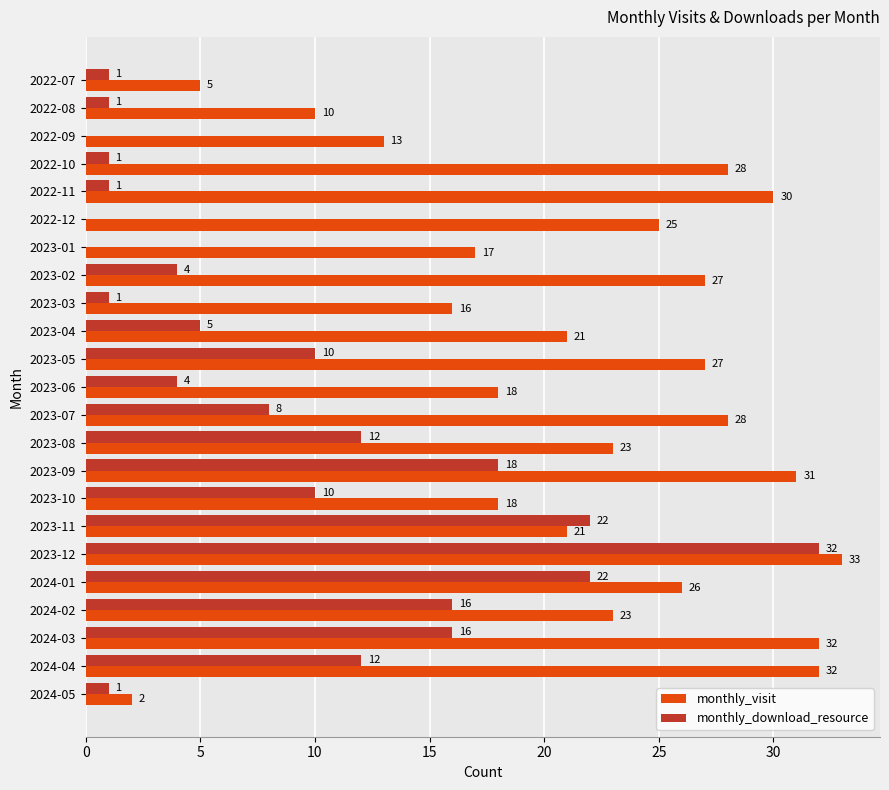

Which series changed the most between 2023-02 and 2023-10?

monthly_visit